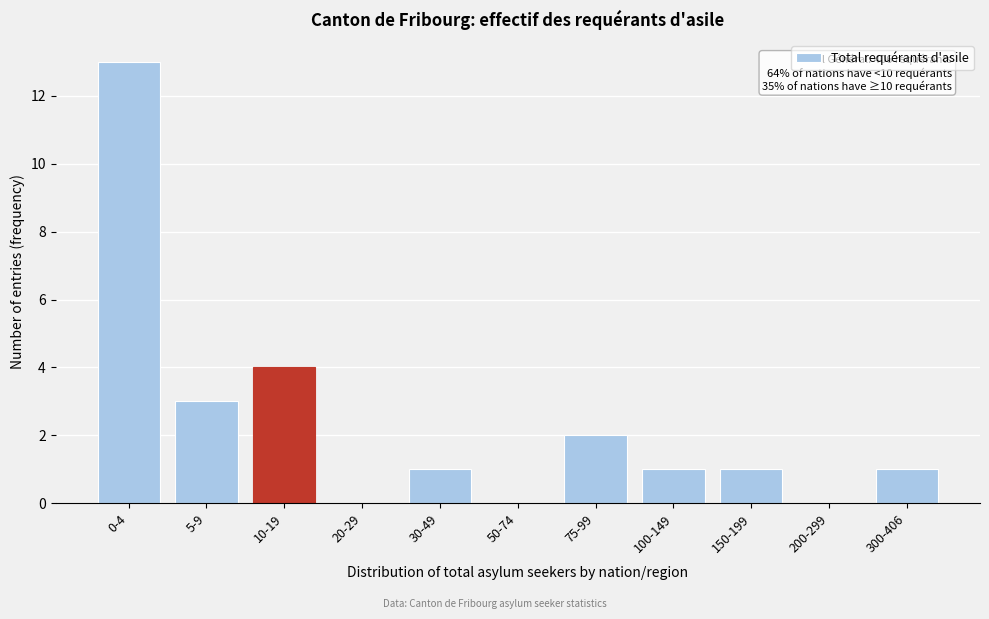

Reading left to right, extract all data points from this chart.

0-4=13	5-9=3	10-19=4	20-29=0	30-49=1	50-74=0	75-99=2	100-149=1	150-199=1	200-299=0	300-406=1